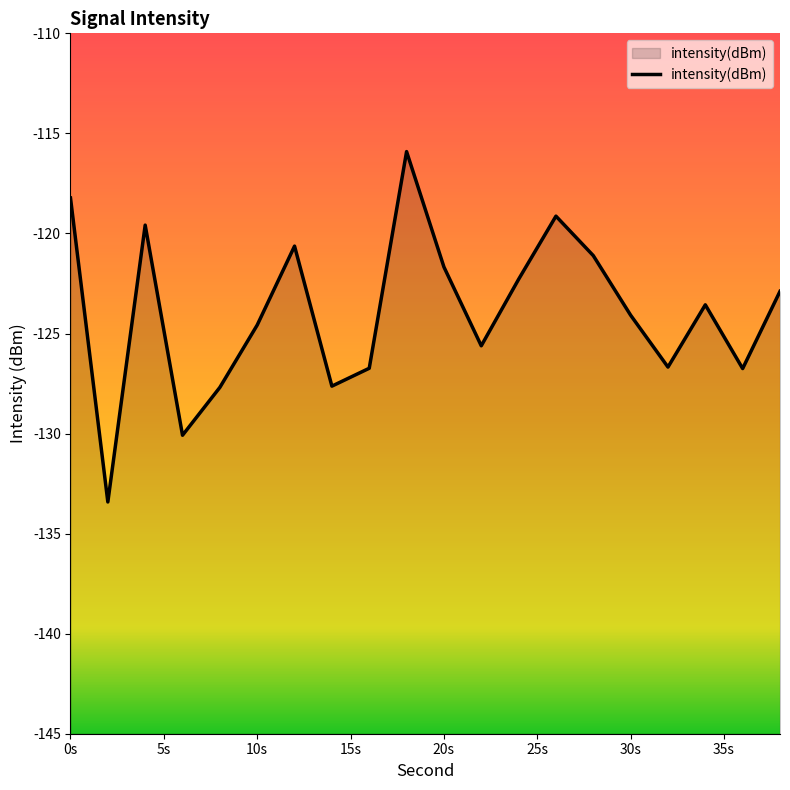

How many series are shown in this chart?

1